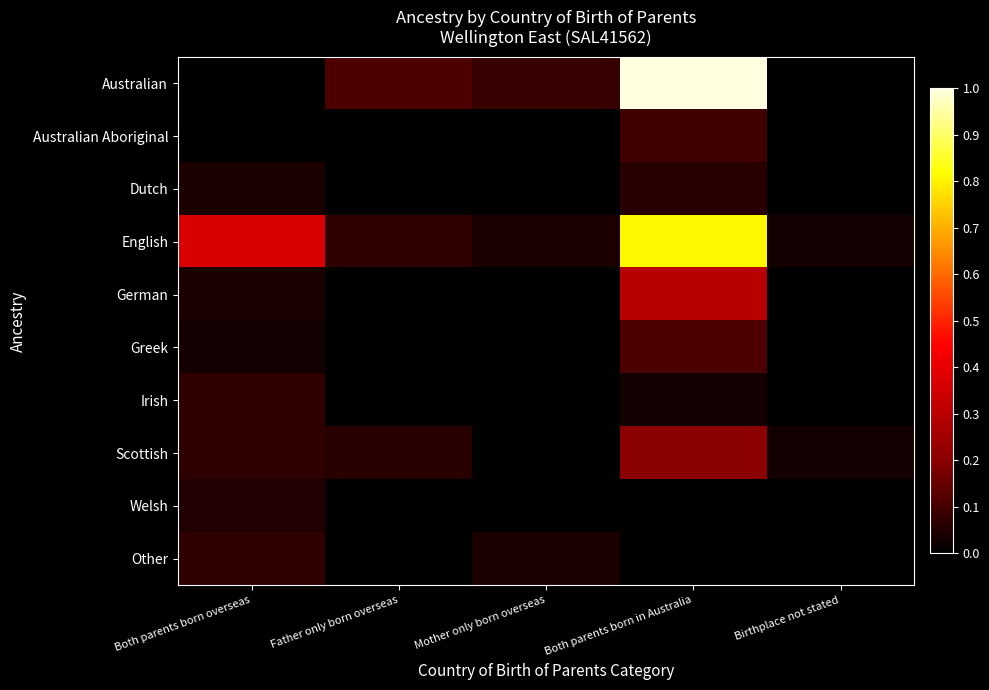

Count the number of data series in this chart.

10